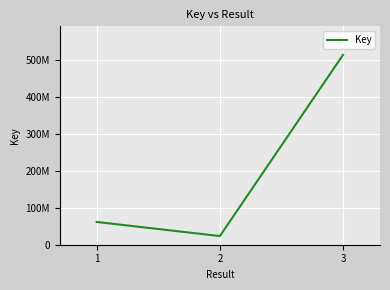

What is the difference between the maximum and minimum values?

490682928